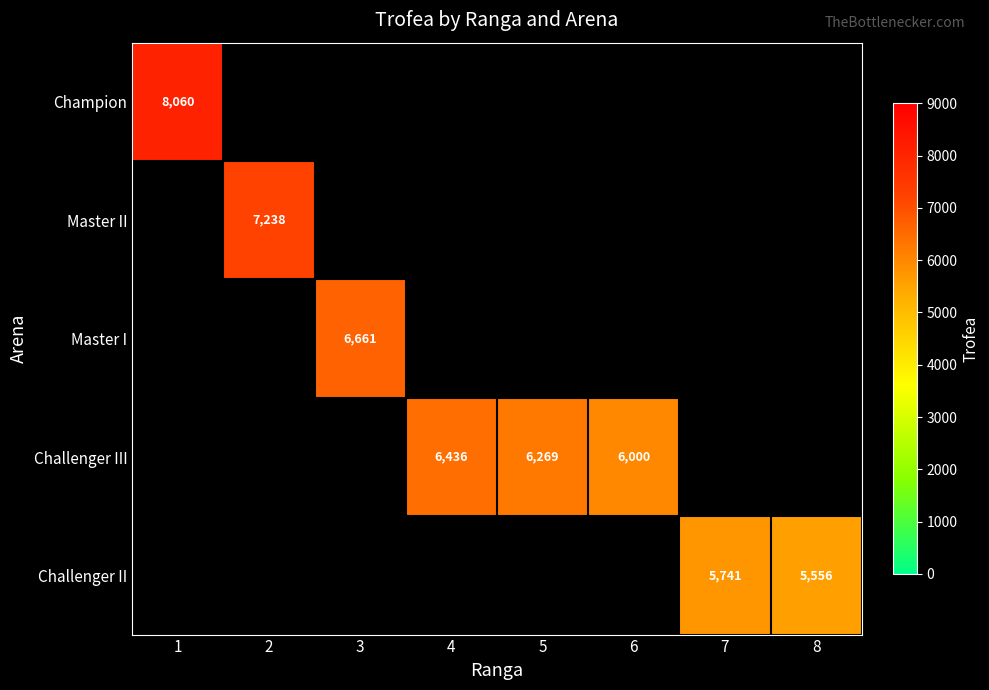

Which category has the lowest value across all series?

8